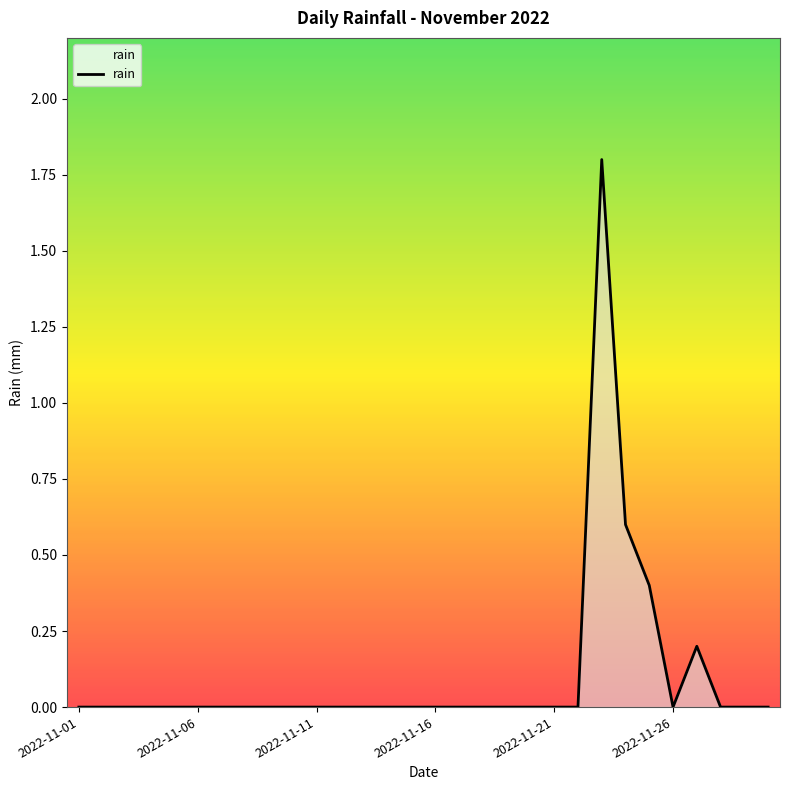

What is the maximum value shown in the chart?

1.8